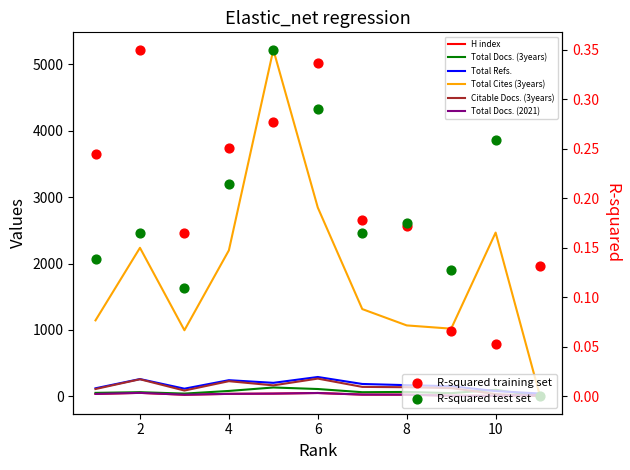

Which series has the largest total across all categories?

Total Cites (3years)